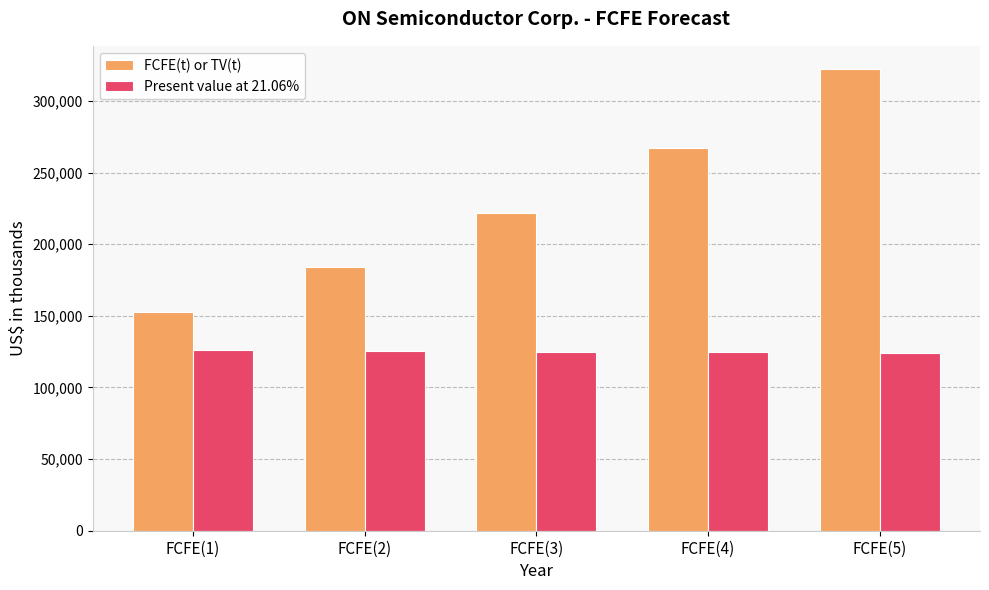

List the series in order of their overall mean, lowest first.

Present value at 21.06%, FCFE(t) or TV(t)